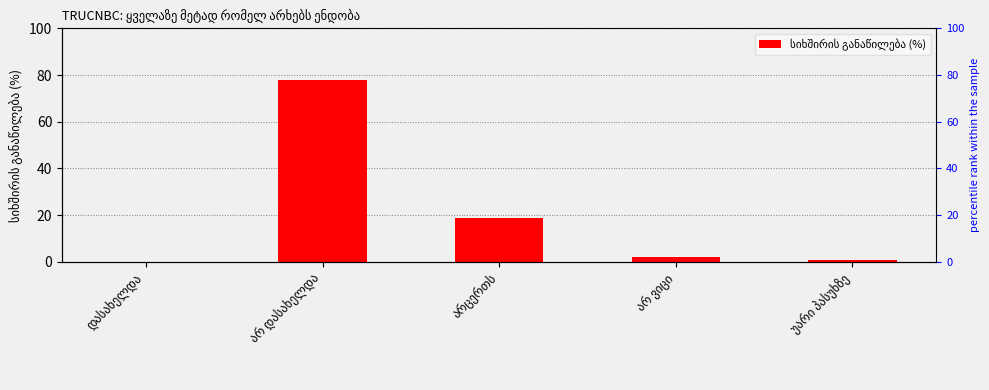

What is the difference between the values at არ ვიცი and არ დასახელდა?

76